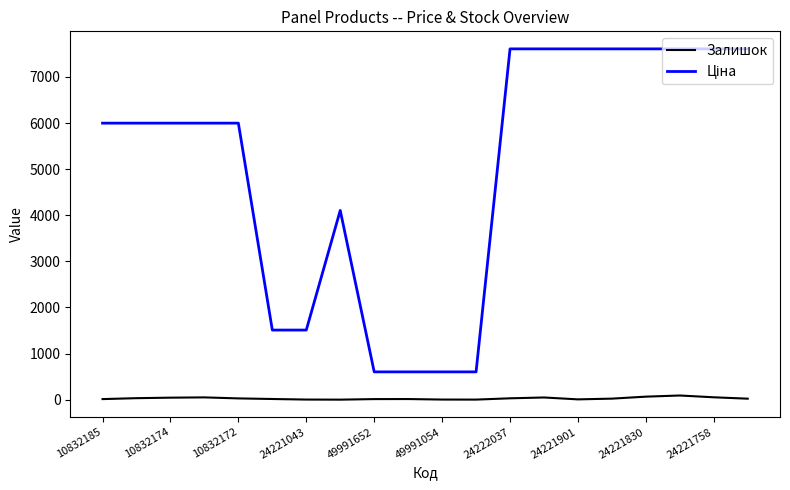

What is the greatest value displayed?

7607.2